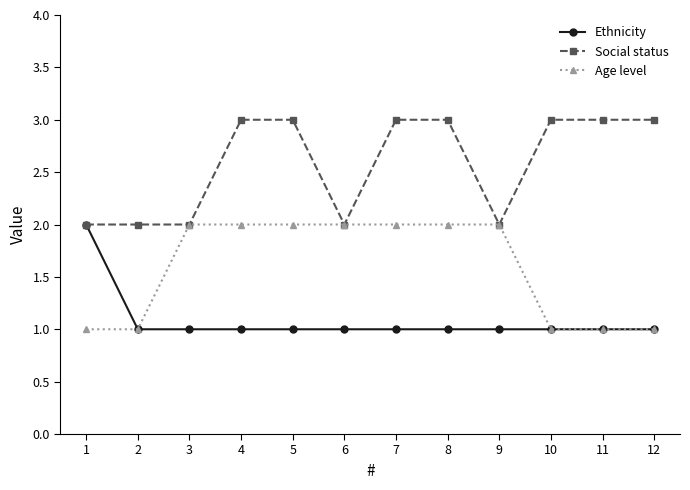

Reading left to right, what are all the values shown in this chart?

Ethnicity: 1=2	2=1	3=1	4=1	5=1	6=1	7=1	8=1	9=1	10=1	11=1	12=1
Social status: 1=2	2=2	3=2	4=3	5=3	6=2	7=3	8=3	9=2	10=3	11=3	12=3
Age level: 1=1	2=1	3=2	4=2	5=2	6=2	7=2	8=2	9=2	10=1	11=1	12=1